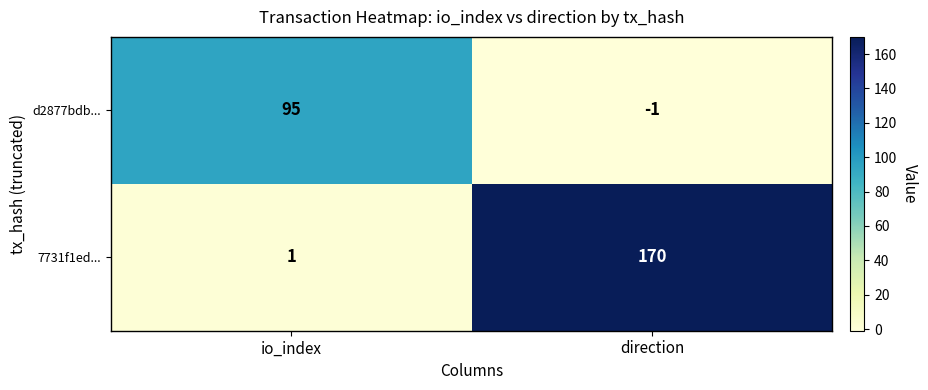

True or false: 7731f1ed... has a value of 51 at direction.

False